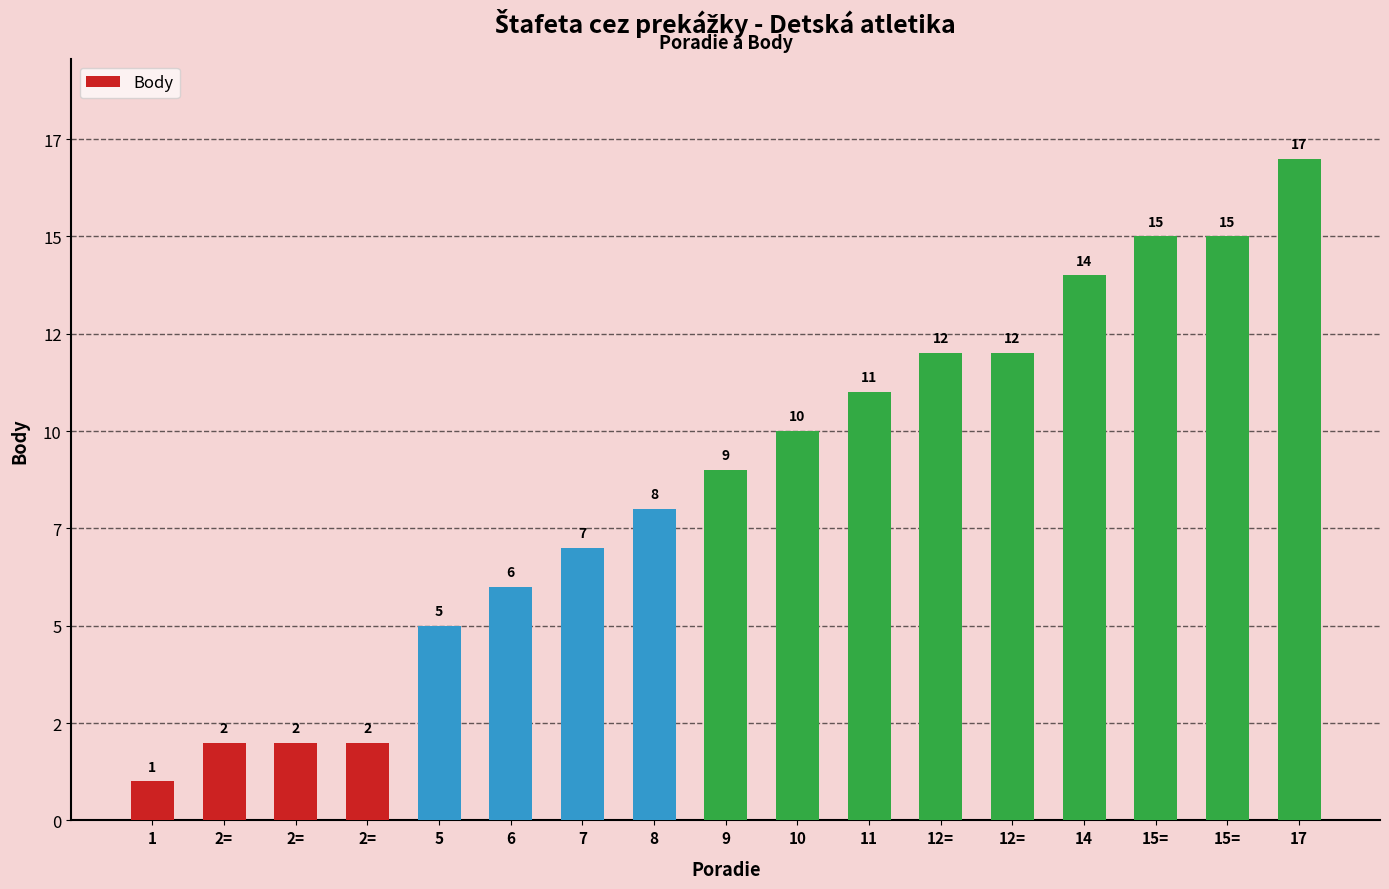

Does the chart contain any negative values?

No